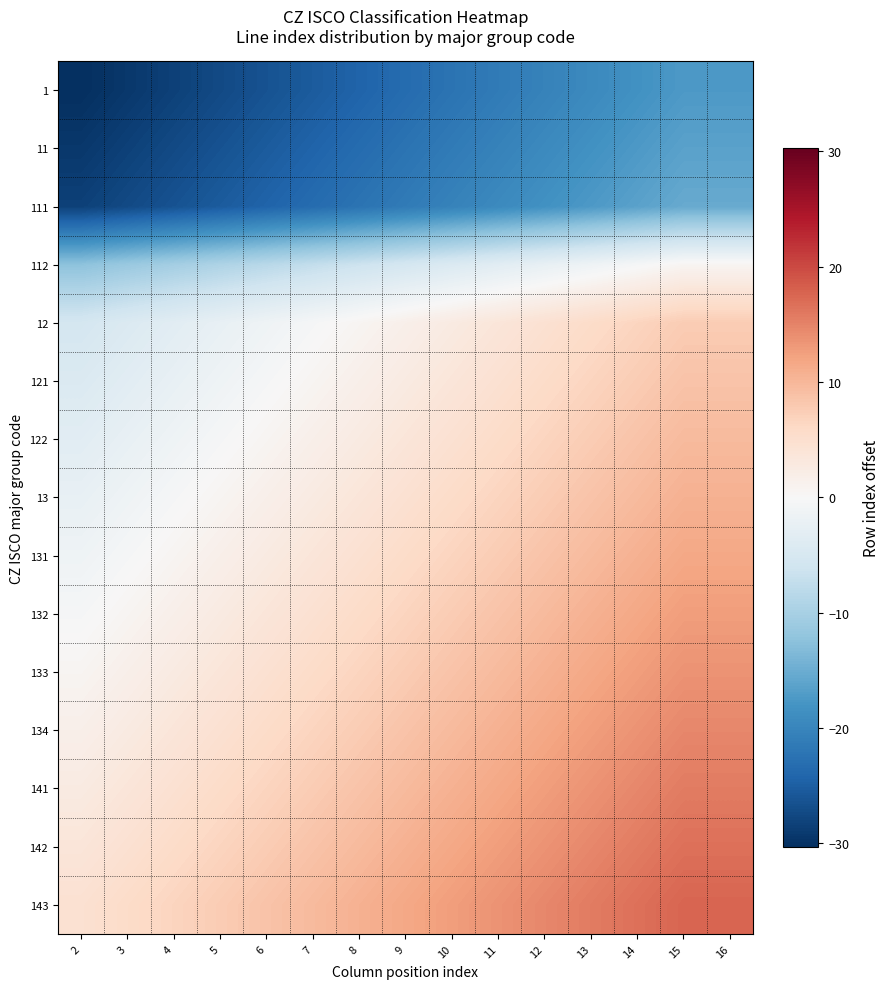

Reading left to right, list all the values displayed in this chart.

1: 2=-30.3	3=-29.3	4=-28.3	5=-27.3	6=-26.3	7=-25.3	8=-24.3	9=-23.3	10=-22.3	11=-21.3	12=-20.3	13=-19.3	14=-18.3	15=-17.3	16=-17.3
11: 2=-29.3	3=-28.3	4=-27.3	5=-26.3	6=-25.3	7=-24.3	8=-23.3	9=-22.3	10=-21.3	11=-20.3	12=-19.3	13=-18.3	14=-17.3	15=-16.3	16=-16.3
111: 2=-28.3	3=-27.3	4=-26.3	5=-25.3	6=-24.3	7=-23.3	8=-22.3	9=-21.3	10=-20.3	11=-19.3	12=-18.3	13=-17.3	14=-16.3	15=-15.3	16=-15.3
112: 2=-12.3	3=-11.3	4=-10.3	5=-9.3	6=-8.3	7=-7.3	8=-6.3	9=-5.3	10=-4.3	11=-3.3	12=-2.3	13=-1.3	14=-0.3	15=0.7	16=0.7
12: 2=-5.3	3=-4.3	4=-3.3	5=-2.3	6=-1.3	7=-0.3	8=0.7	9=1.7	10=2.7	11=3.7	12=4.7	13=5.7	14=6.7	15=7.7	16=7.7
121: 2=-4.3	3=-3.3	4=-2.3	5=-1.3	6=-0.3	7=0.7	8=1.7	9=2.7	10=3.7	11=4.7	12=5.7	13=6.7	14=7.7	15=8.7	16=8.7
122: 2=-3.3	3=-2.3	4=-1.3	5=-0.3	6=0.7	7=1.7	8=2.7	9=3.7	10=4.7	11=5.7	12=6.7	13=7.7	14=8.7	15=9.7	16=9.7
13: 2=-2.3	3=-1.3	4=-0.3	5=0.7	6=1.7	7=2.7	8=3.7	9=4.7	10=5.7	11=6.7	12=7.7	13=8.7	14=9.7	15=10.7	16=10.7
131: 2=-1.3	3=-0.3	4=0.7	5=1.7	6=2.7	7=3.7	8=4.7	9=5.7	10=6.7	11=7.7	12=8.7	13=9.7	14=10.7	15=11.7	16=11.7
132: 2=-0.3	3=0.7	4=1.7	5=2.7	6=3.7	7=4.7	8=5.7	9=6.7	10=7.7	11=8.7	12=9.7	13=10.7	14=11.7	15=12.7	16=12.7
133: 2=0.7	3=1.7	4=2.7	5=3.7	6=4.7	7=5.7	8=6.7	9=7.7	10=8.7	11=9.7	12=10.7	13=11.7	14=12.7	15=13.7	16=13.7
134: 2=1.7	3=2.7	4=3.7	5=4.7	6=5.7	7=6.7	8=7.7	9=8.7	10=9.7	11=10.7	12=11.7	13=12.7	14=13.7	15=14.7	16=14.7
141: 2=2.7	3=3.7	4=4.7	5=5.7	6=6.7	7=7.7	8=8.7	9=9.7	10=10.7	11=11.7	12=12.7	13=13.7	14=14.7	15=15.7	16=15.7
142: 2=3.7	3=4.7	4=5.7	5=6.7	6=7.7	7=8.7	8=9.7	9=10.7	10=11.7	11=12.7	12=13.7	13=14.7	14=15.7	15=16.7	16=16.7
143: 2=4.7	3=5.7	4=6.7	5=7.7	6=8.7	7=9.7	8=10.7	9=11.7	10=12.7	11=13.7	12=14.7	13=15.7	14=16.7	15=17.7	16=17.7